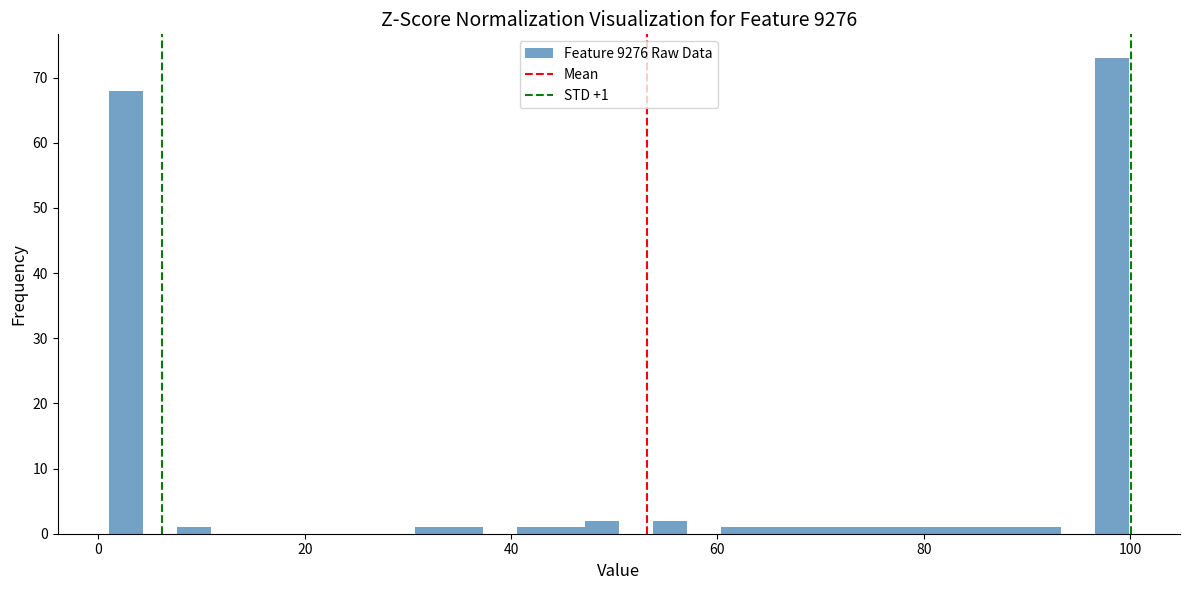

Read against the x-axis, roughly where is the centre of the tallest bar?

98